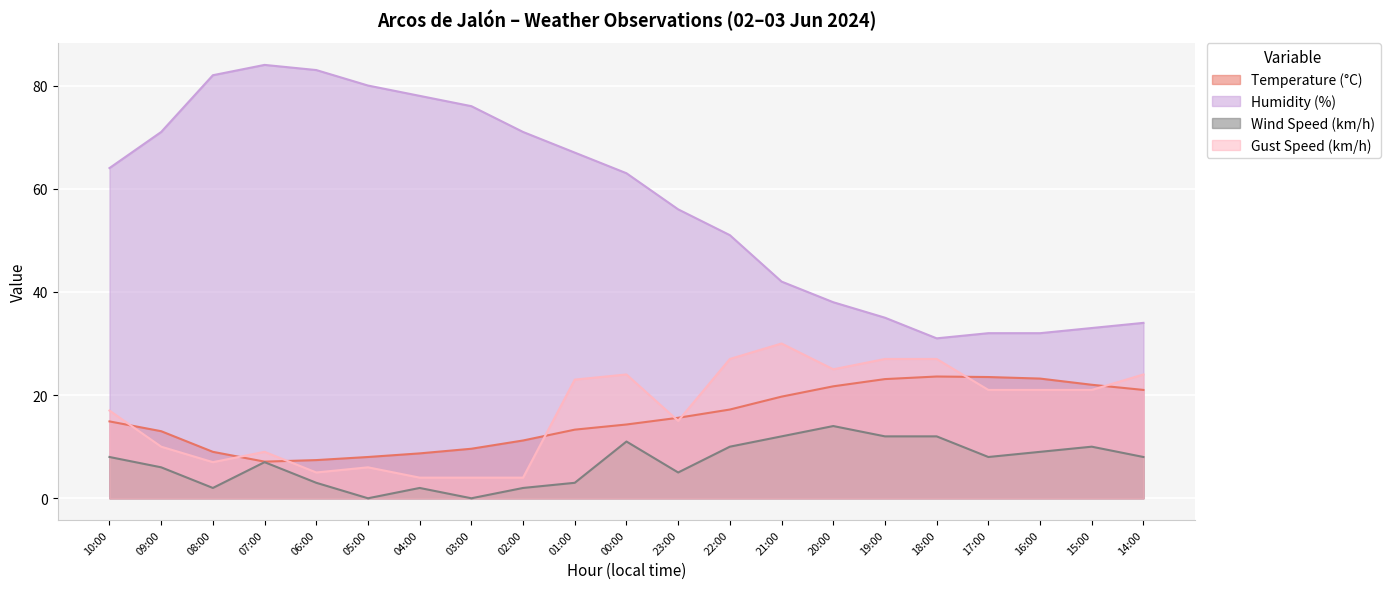

Which series changed the most between 02:00 and 19:00?

Humidity (%)